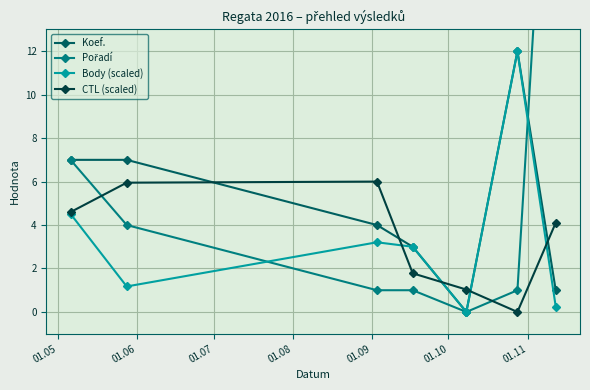

Rank the series by their maximum value, from lowest to highest.

CTL (scaled), Koef., Body (scaled), Pořadí